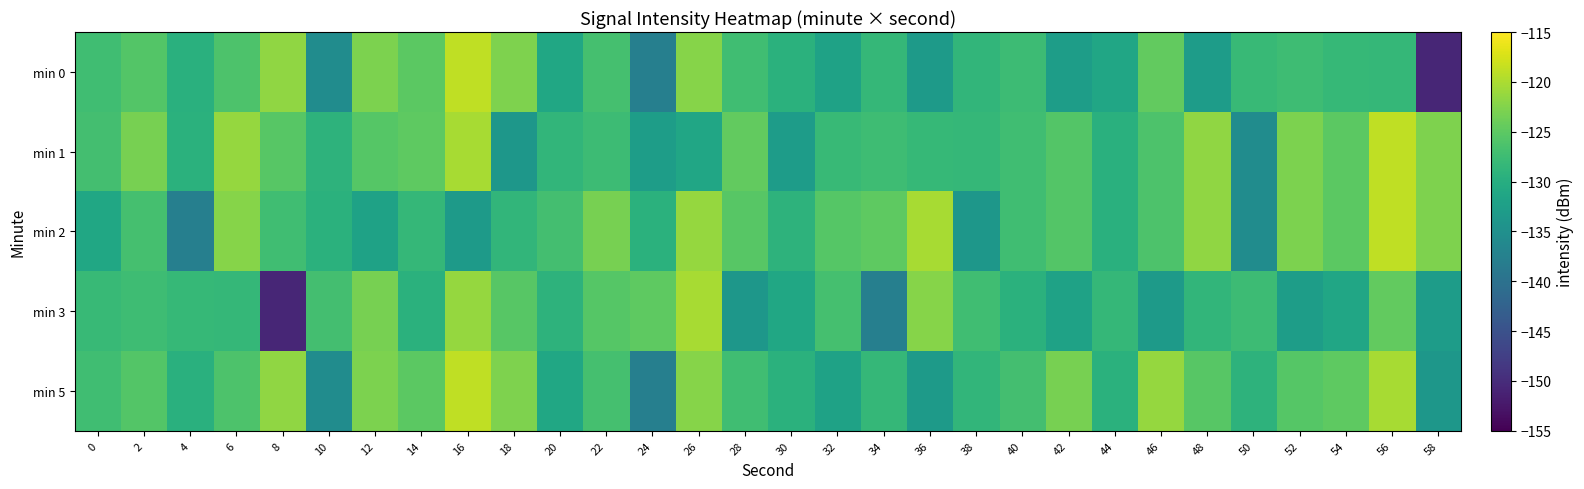

What is the spread (max minus min) of values at 10?

8.6